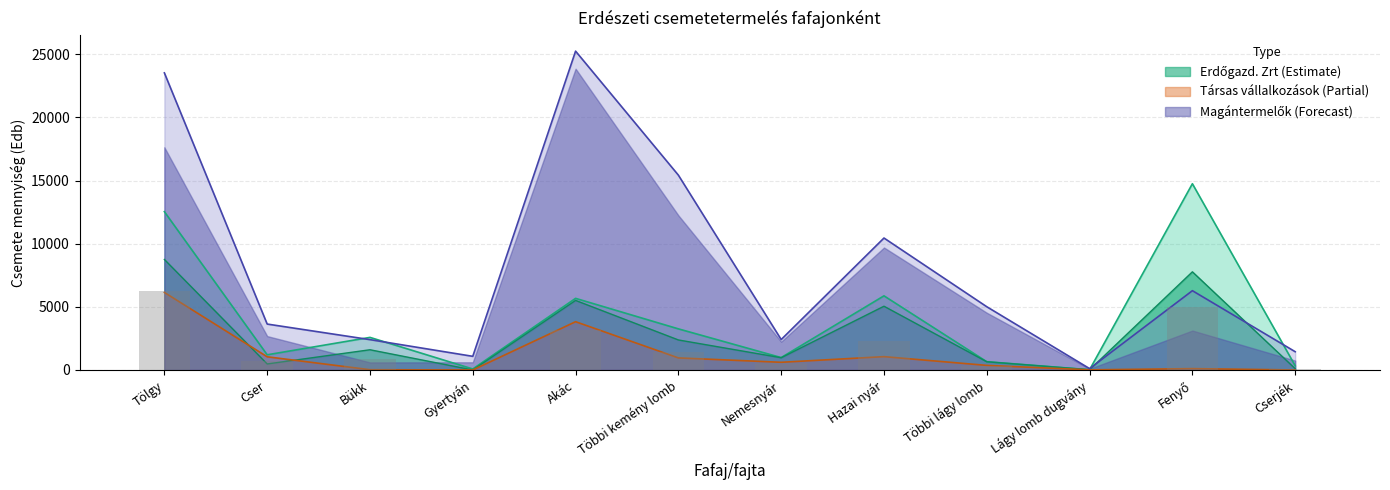

True or false: the data shows 20.0 at Lágy lomb dugvány.

True